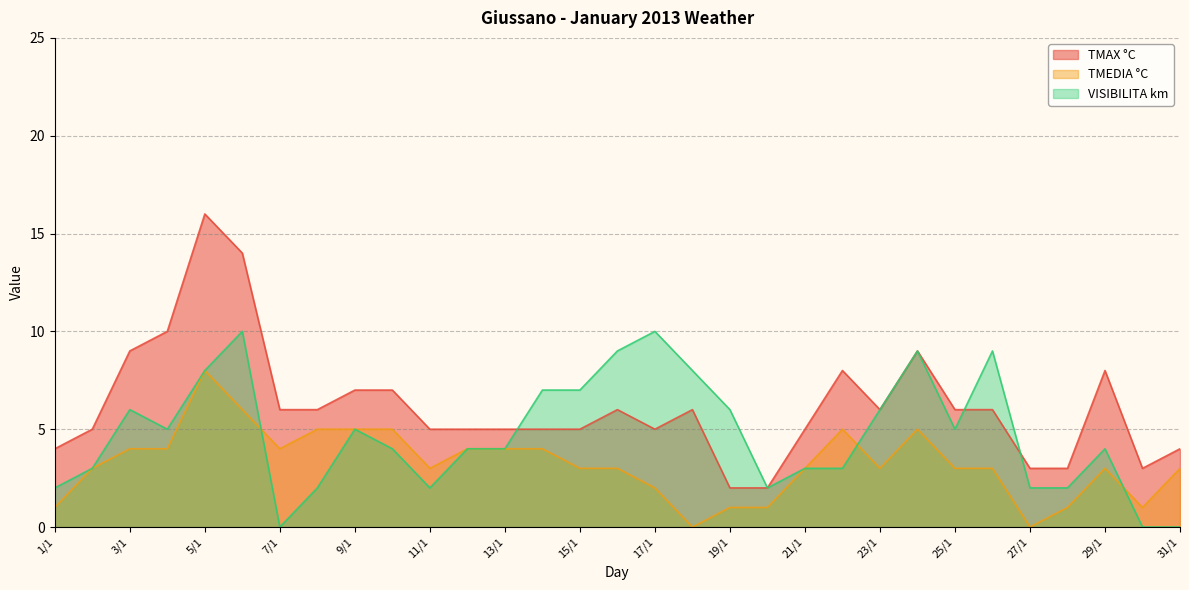

What is the sum of the TMEDIA °C values at 17/1 and 14/1?

6